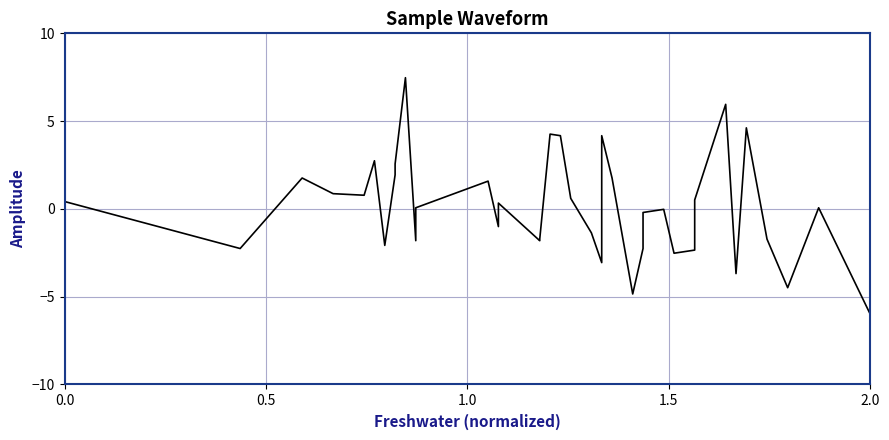

How many points are lower than both their immediate neighbors (excluding endpoints)?

10